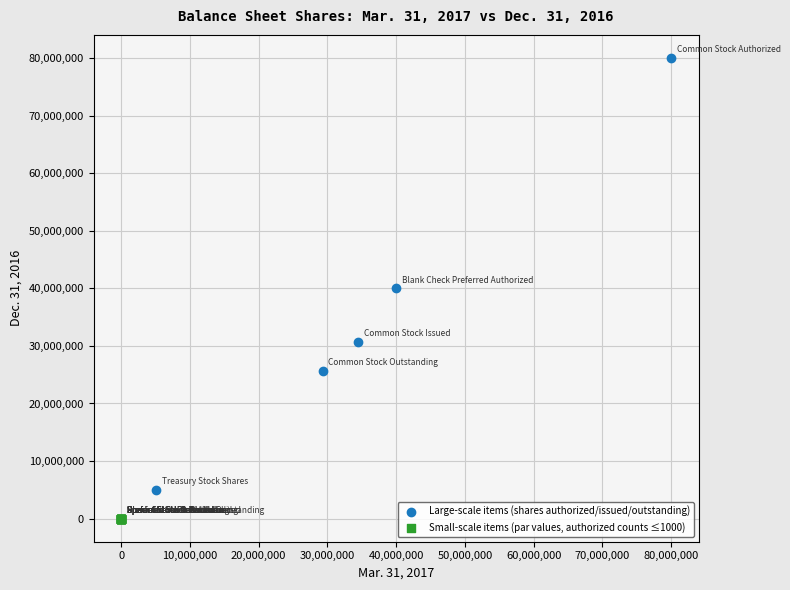

Which series contains the lowest Y value?

Small-scale items (par values, authorized counts ≤1000)